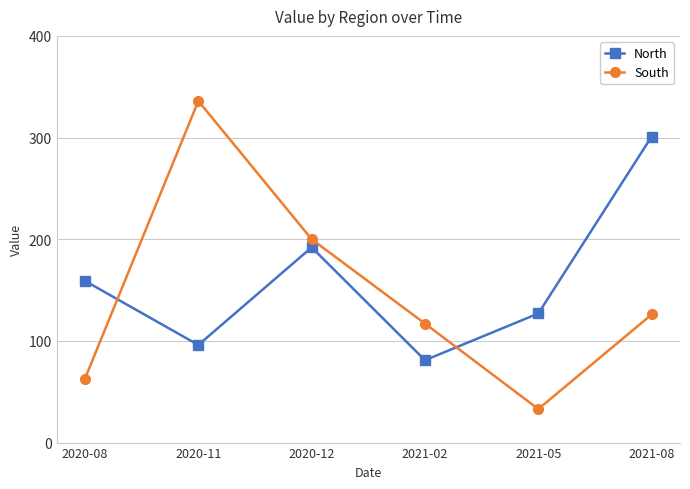

True or false: South and North intersect in this chart.

True